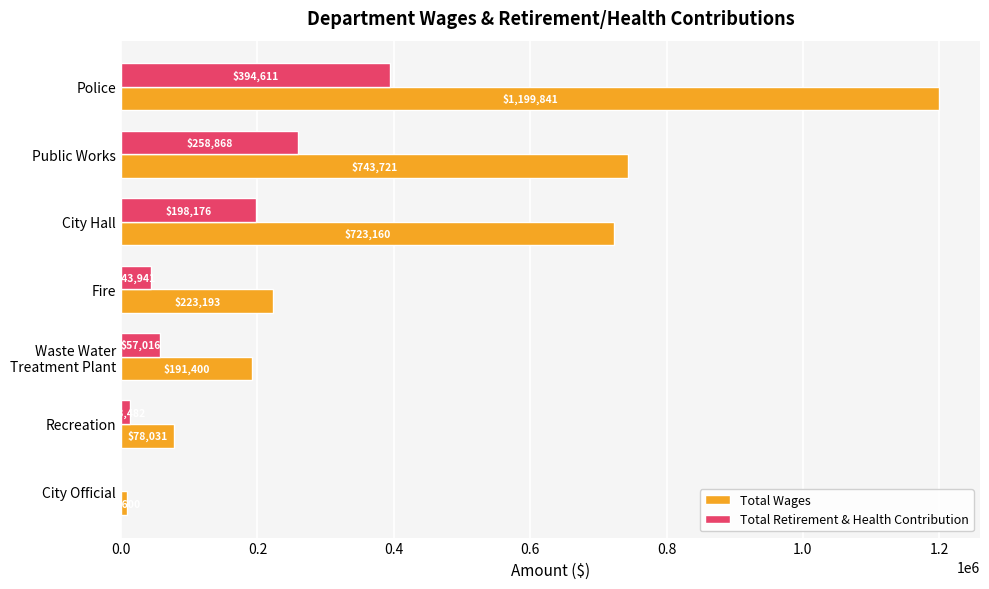

Where is Total Retirement & Health Contribution nearest to the value 197305?

City Hall